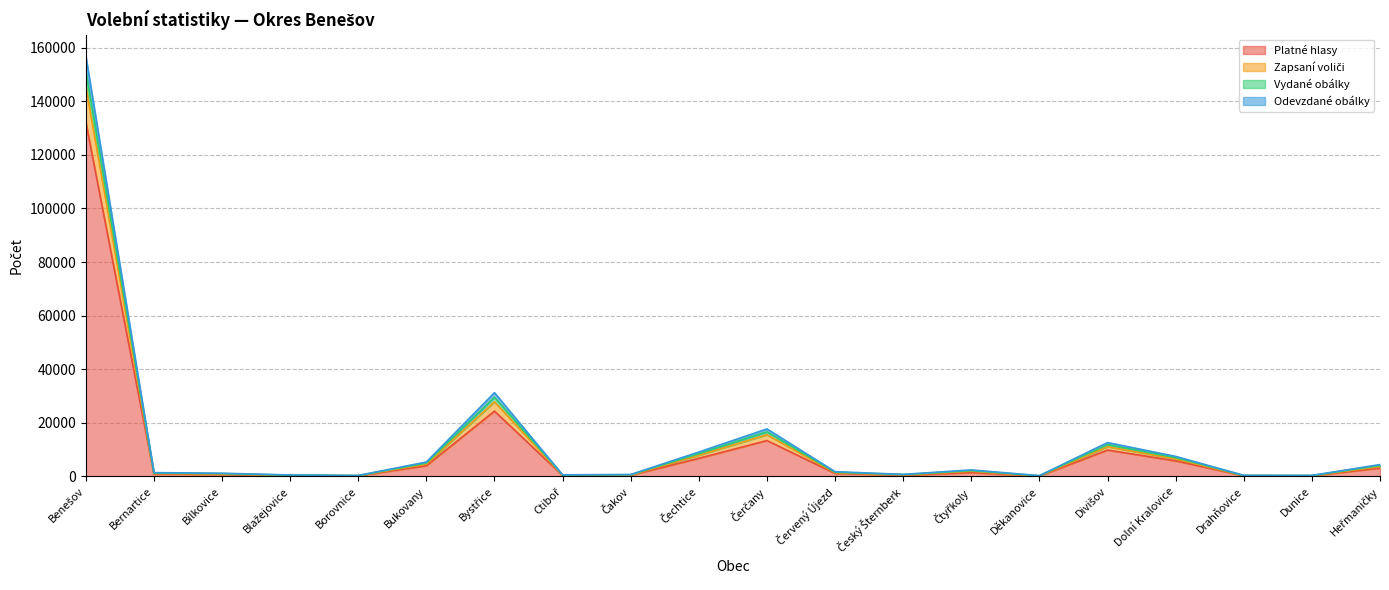

Reading left to right, extract all data points from this chart.

Zapsaní voliči: Benešov=156990	Bernartice=1430	Bílkovice=1209	Blažejovice=559	Borovnice=374	Bukovany=5395	Bystřice=31269	Ctiboř=610	Čakov=734	Čechtice=9125	Čerčany=17746	Červený Újezd=1788	Český Šternberk=786	Čtyřkoly=2442	Děkanovice=302	Divišov=12654	Dolní Kralovice=7488	Drahňovice=424	Dunice=395	Heřmaničky=4442
Vydané obálky: Benešov=151296	Bernartice=1267	Bílkovice=1077	Blažejovice=482	Borovnice=338	Bukovany=5007	Bystřice=29565	Ctiboř=541	Čakov=654	Čechtice=8527	Čerčany=16666	Červený Újezd=1597	Český Šternberk=701	Čtyřkoly=2188	Děkanovice=260	Divišov=11890	Dolní Kralovice=7027	Drahňovice=371	Dunice=344	Heřmaničky=4069
Odevzdané obálky: Benešov=145600	Bernartice=1104	Bílkovice=945	Blažejovice=405	Borovnice=302	Bukovany=4619	Bystřice=27858	Ctiboř=472	Čakov=574	Čechtice=7929	Čerčany=15583	Červený Újezd=1406	Český Šternberk=616	Čtyřkoly=1934	Děkanovice=218	Divišov=11126	Dolní Kralovice=6566	Drahňovice=318	Dunice=293	Heřmaničky=3695
Platné hlasy: Benešov=132324	Bernartice=913	Bílkovice=769	Blažejovice=308	Borovnice=230	Bukovany=4023	Bystřice=24391	Ctiboř=372	Čakov=478	Čechtice=6784	Čerčany=13403	Červený Újezd=1157	Český Šternberk=496	Čtyřkoly=1456	Děkanovice=164	Divišov=9865	Dolní Kralovice=5836	Drahňovice=257	Dunice=236	Heřmaničky=3130